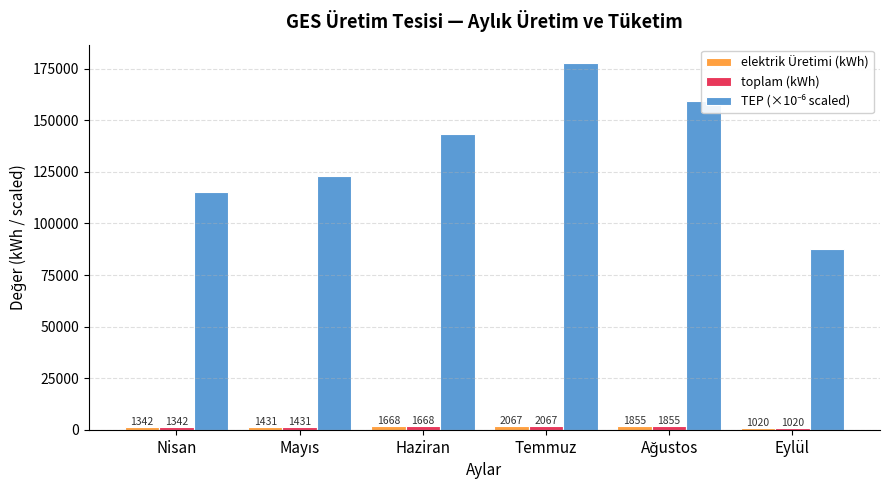

How many data points in toplam (kWh) are above 1667?

3